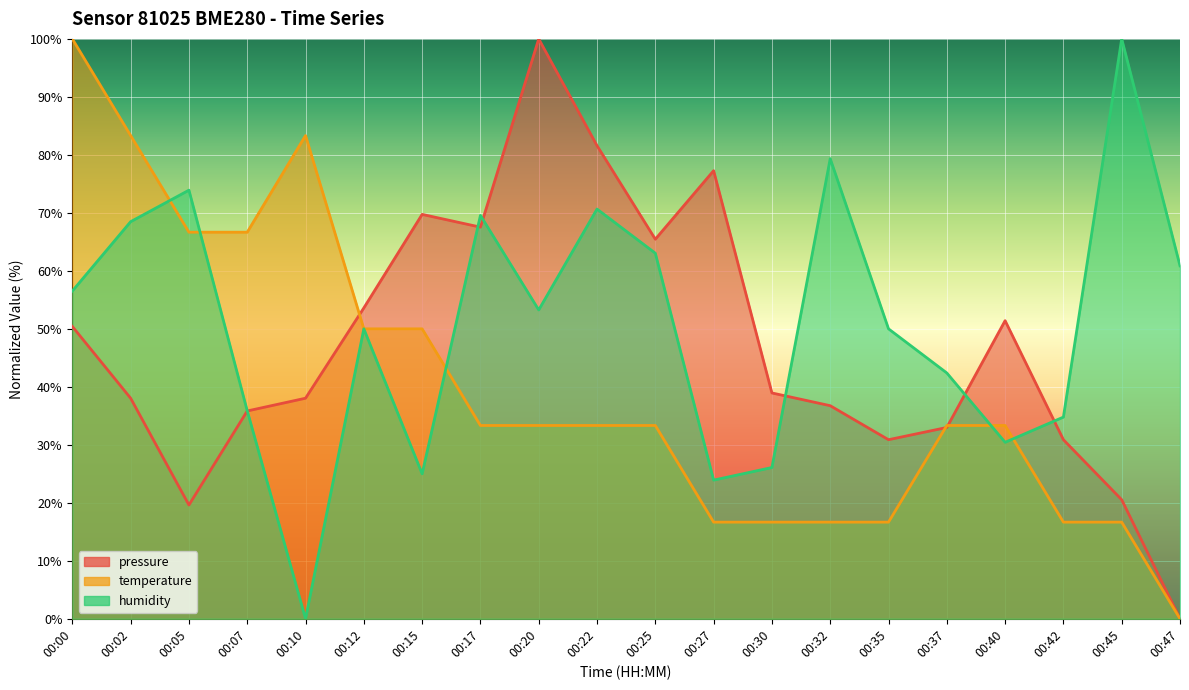

What are all the series names shown in the legend?

pressure, temperature, humidity